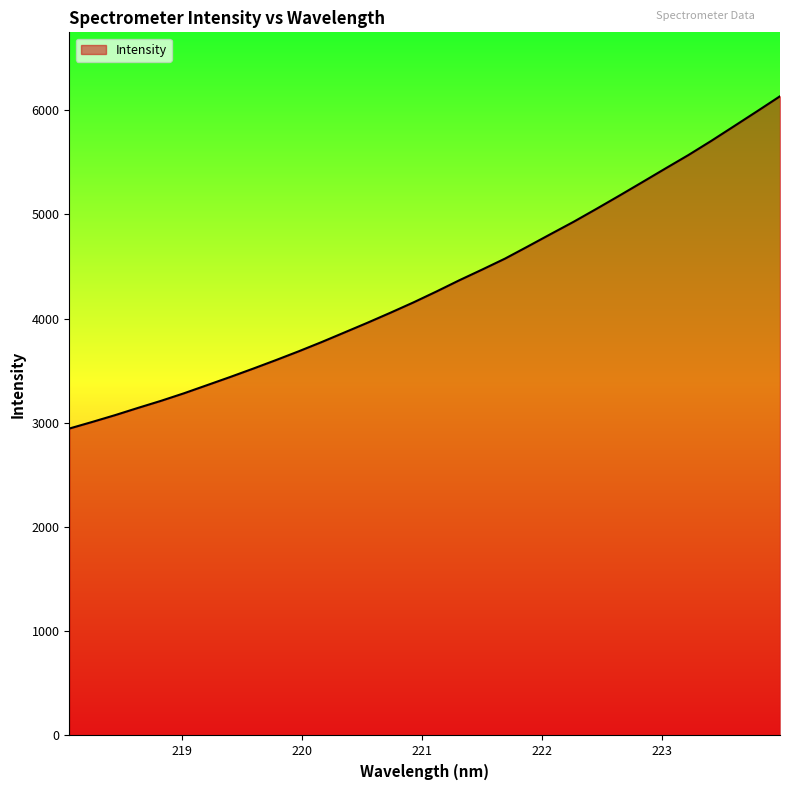

What is the difference between the maximum and minimum values?

3188.6